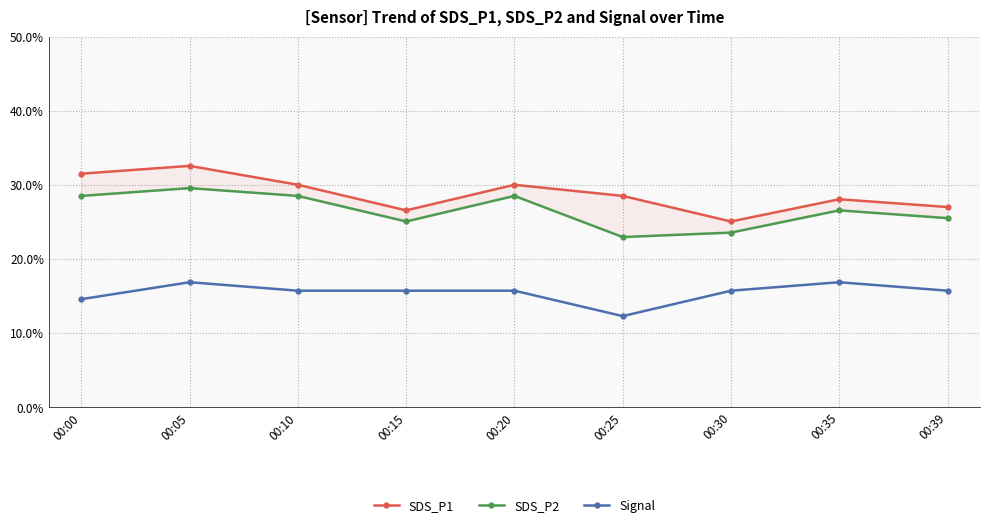

At which category does SDS_P2 reach its first local peak?

00:05